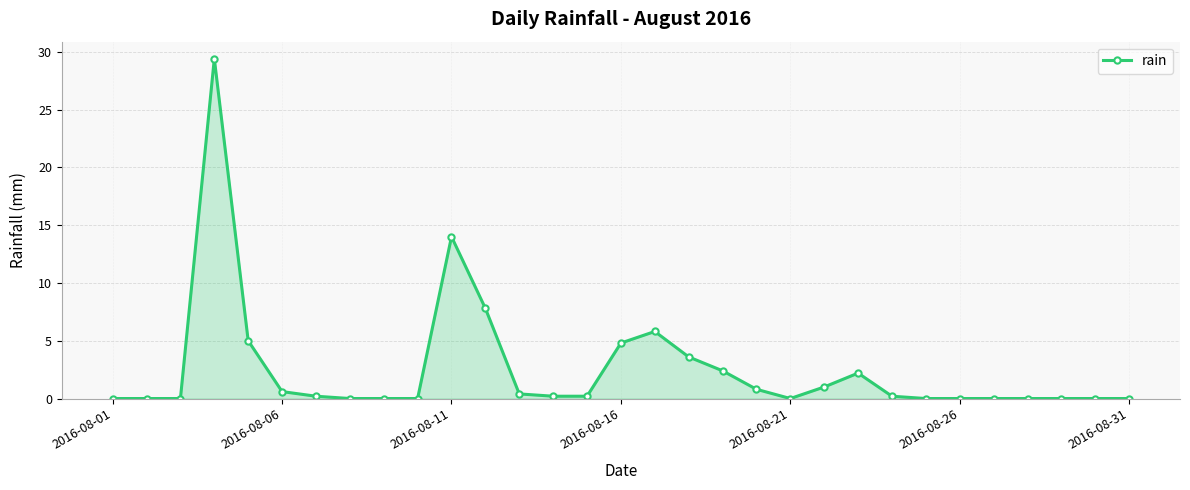

True or false: the data has more than 1 interior local peaks.

True